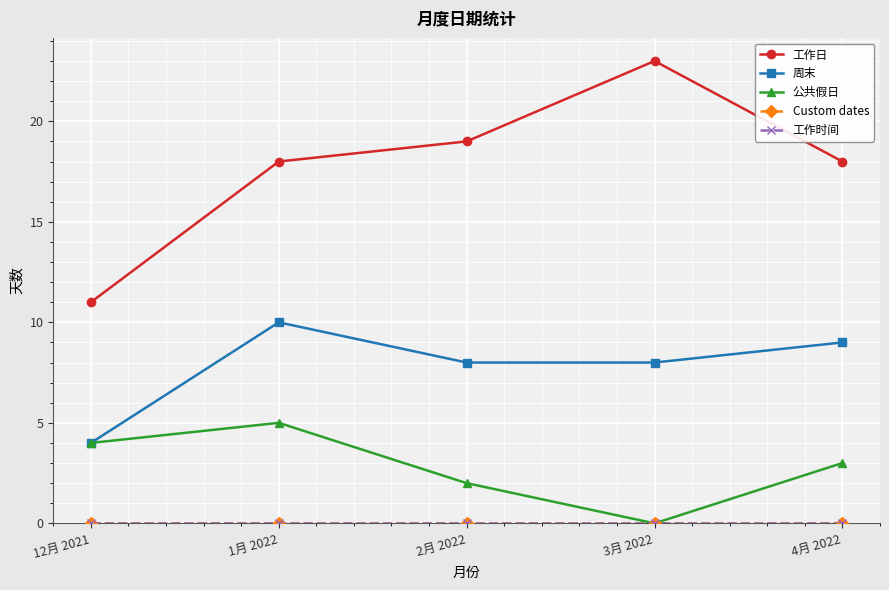

Is this an area chart (filled region under the line)?

No